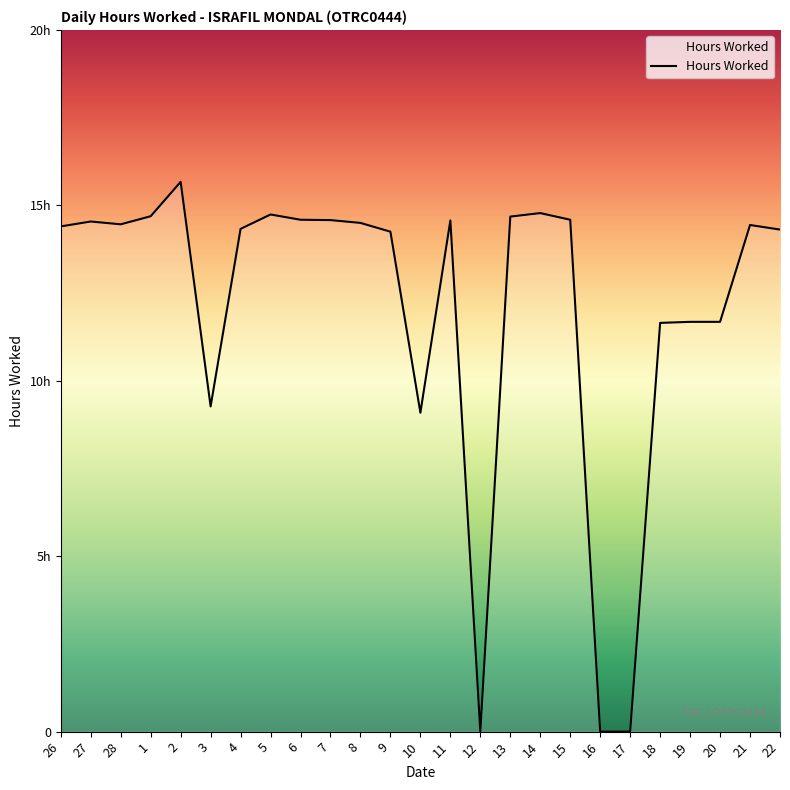

What is the label of the 10th point from the right?

13